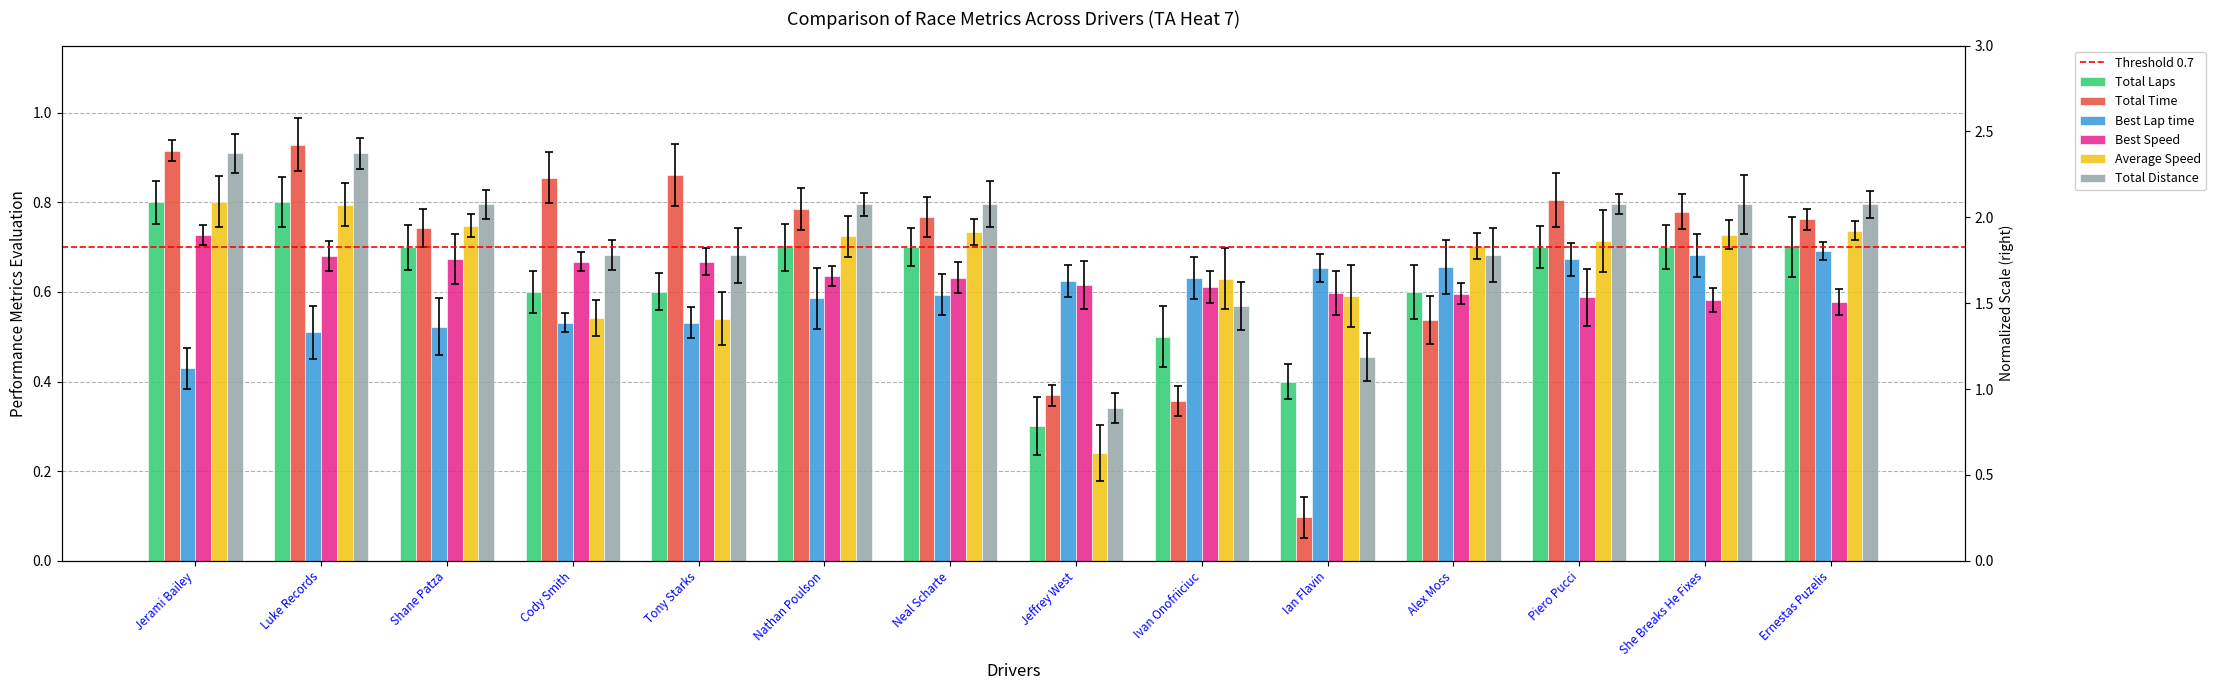

What is the difference between the second highest and minimum values in the Best Speed series?

0.1